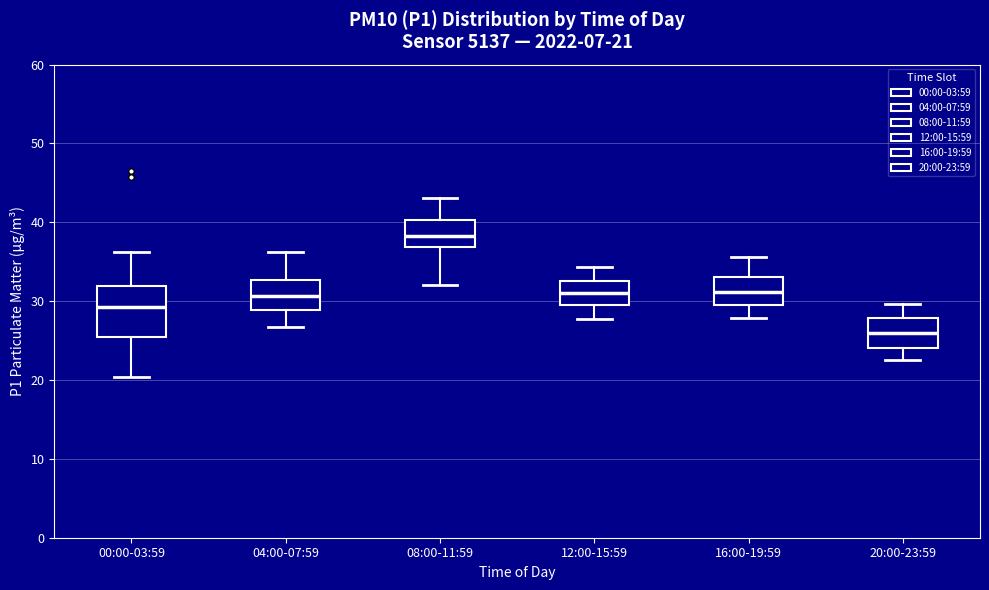

Which box has the lowest median line?

20:00-23:59